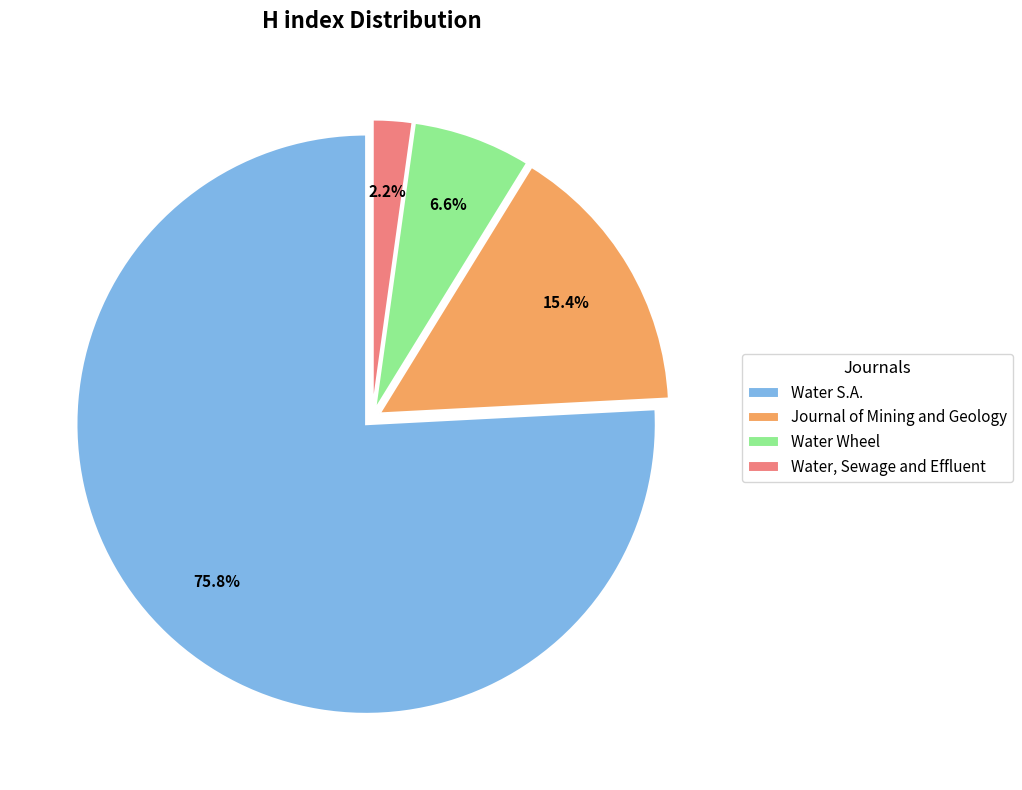

Which slice is the largest?

Water S.A.